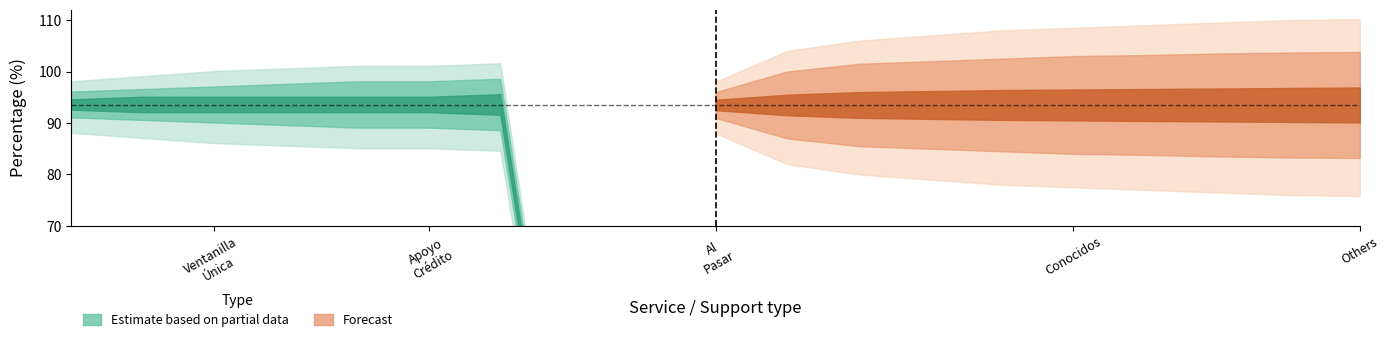

What is the value of the Estimate based on partial data - core point at the 1st from the left?

93.4